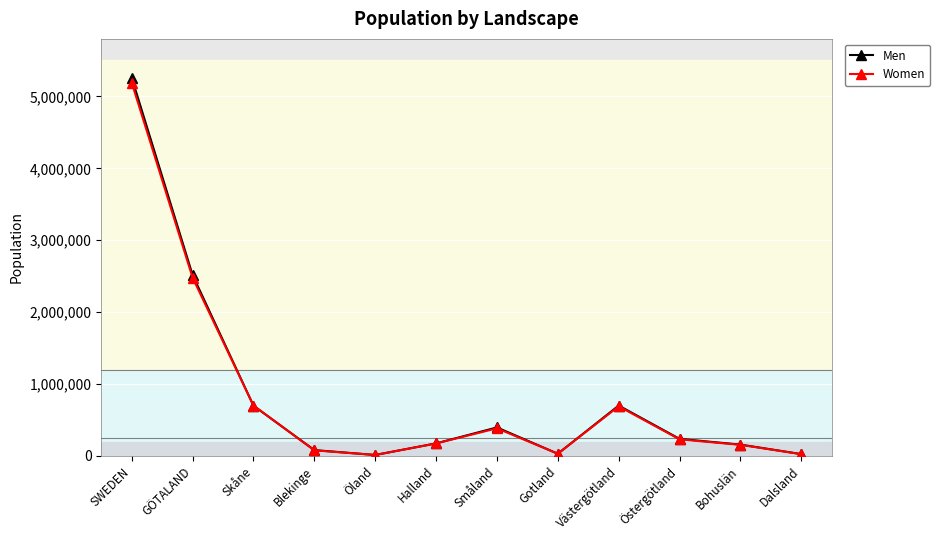

What is the average value of the Men series?

857622